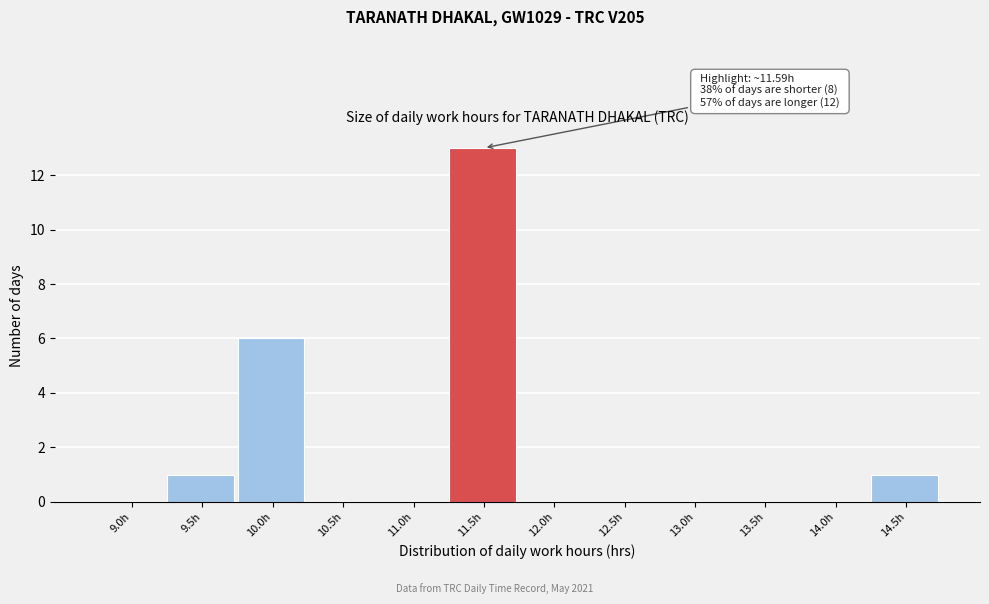

Reading left to right, extract all data points from this chart.

9.0h=0	9.5h=1	10.0h=6	10.5h=0	11.0h=0	11.5h=13	12.0h=0	12.5h=0	13.0h=0	13.5h=0	14.0h=0	14.5h=1